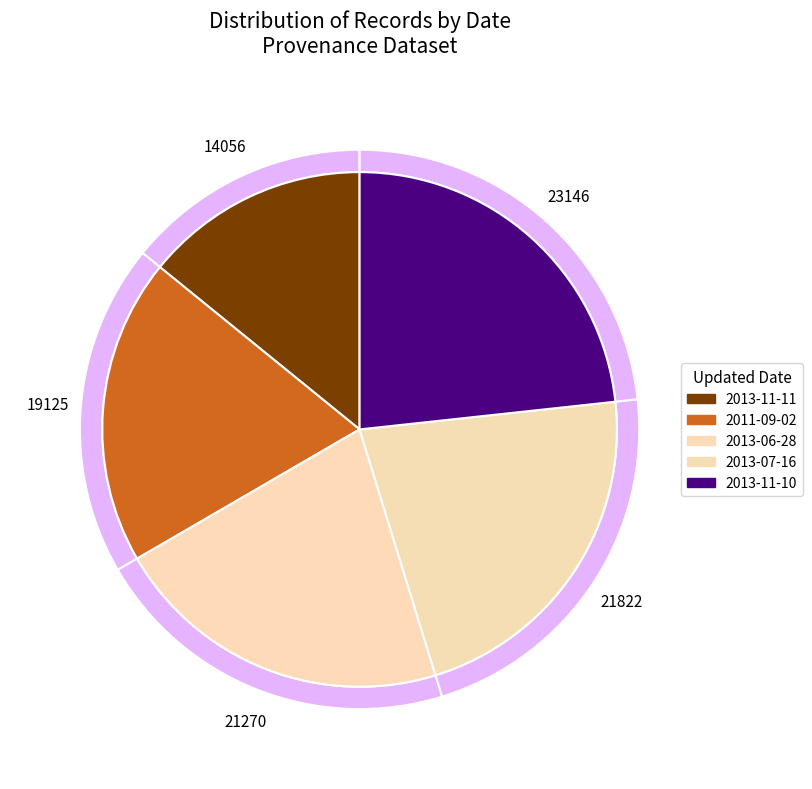

Is it true that 2013-11-10 is 37% of the pie?

False